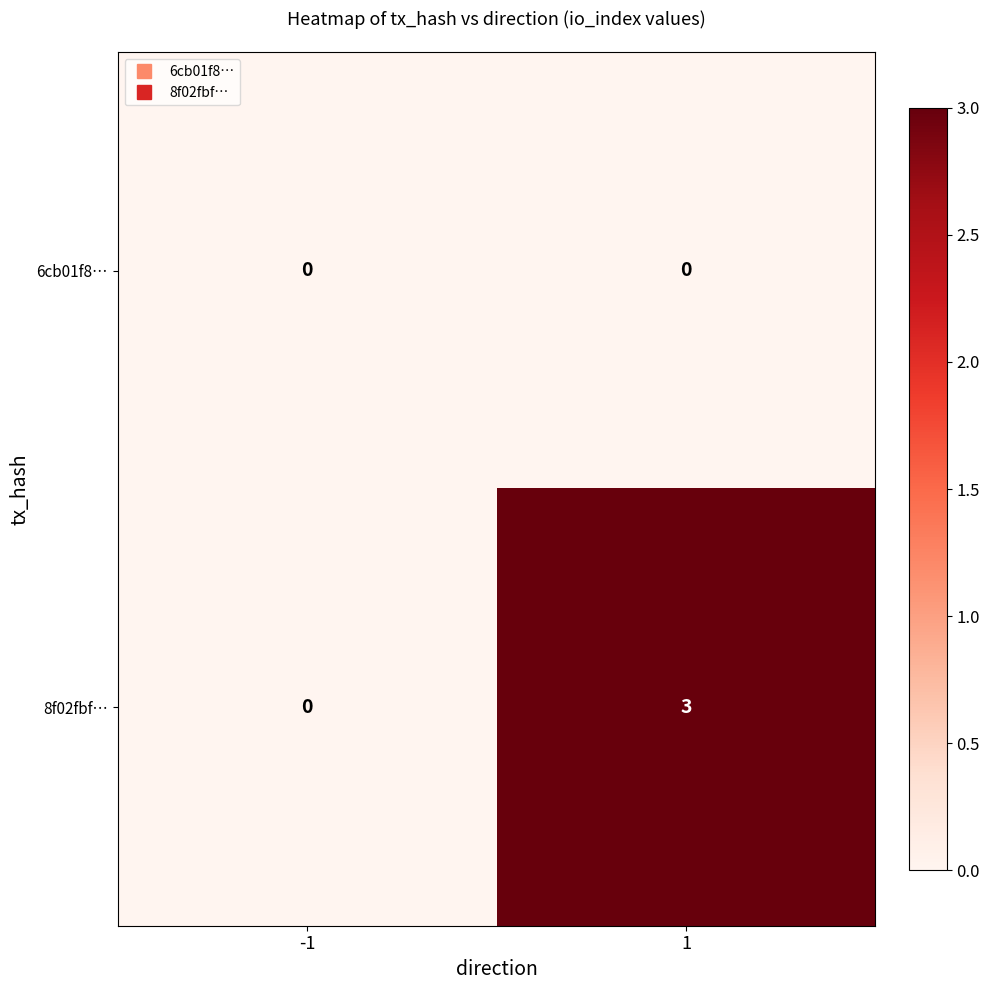

Between -1 and 1, which series saw the biggest shift?

8f02fbf…